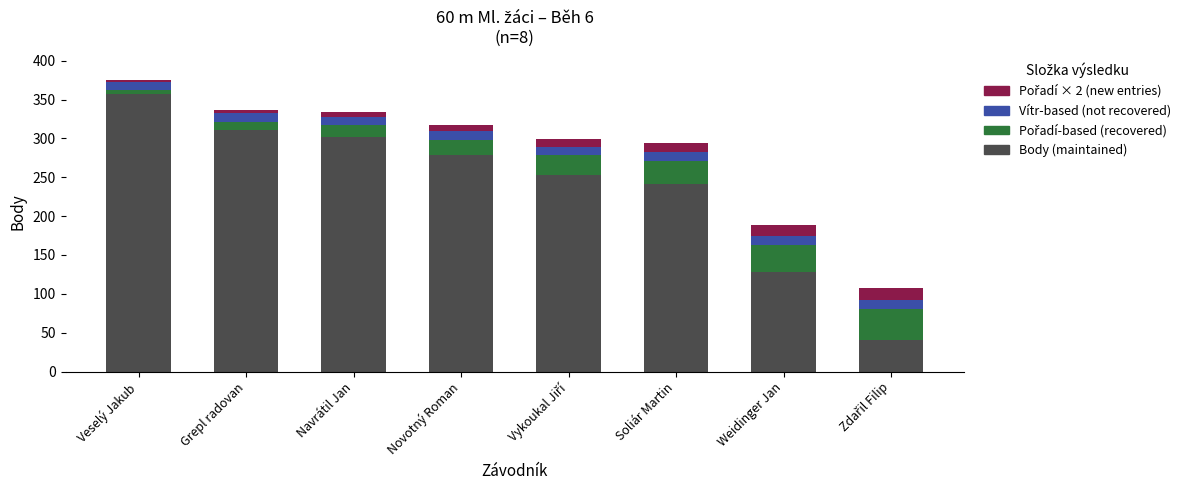

At which category is the sum across all series the highest?

Veselý Jakub